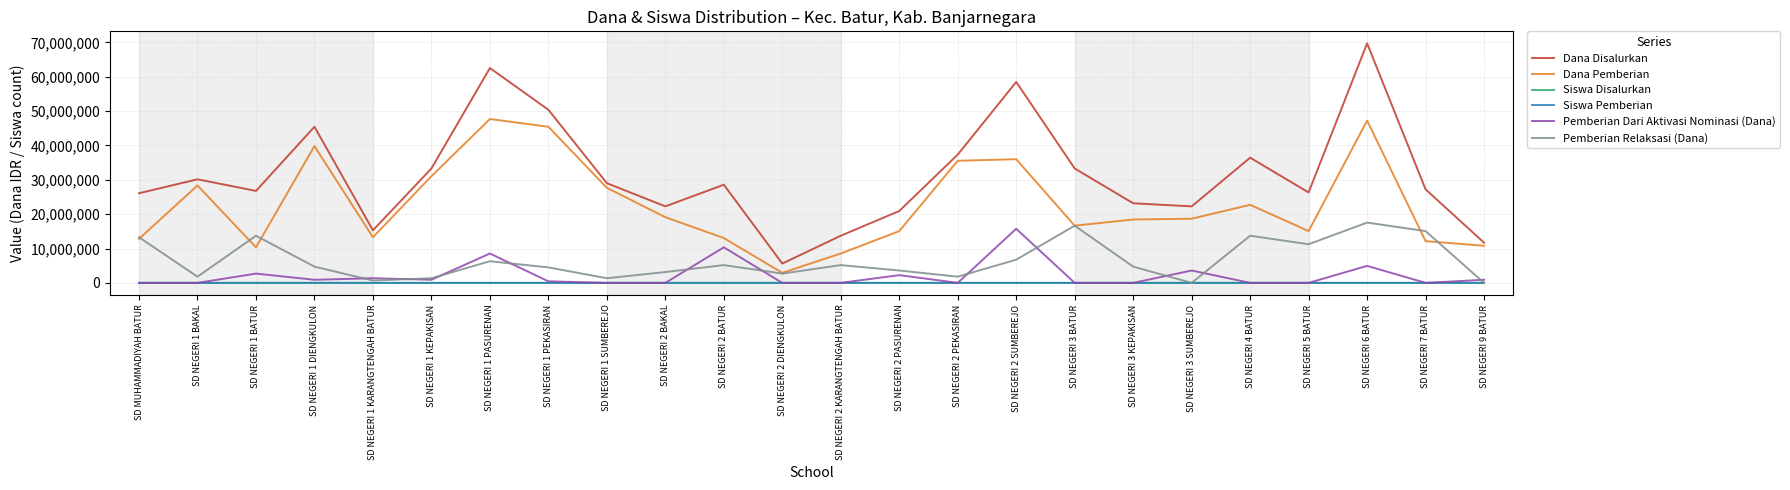

Which series changed the most between SD NEGERI 2 KARANGTENGAH BATUR and SD NEGERI 2 SUMBEREJO?

Dana Disalurkan